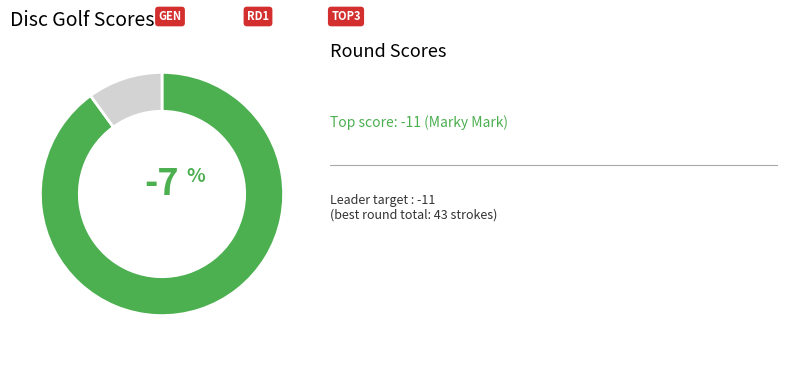

Is there any slice that represents more than half of the pie?

Yes